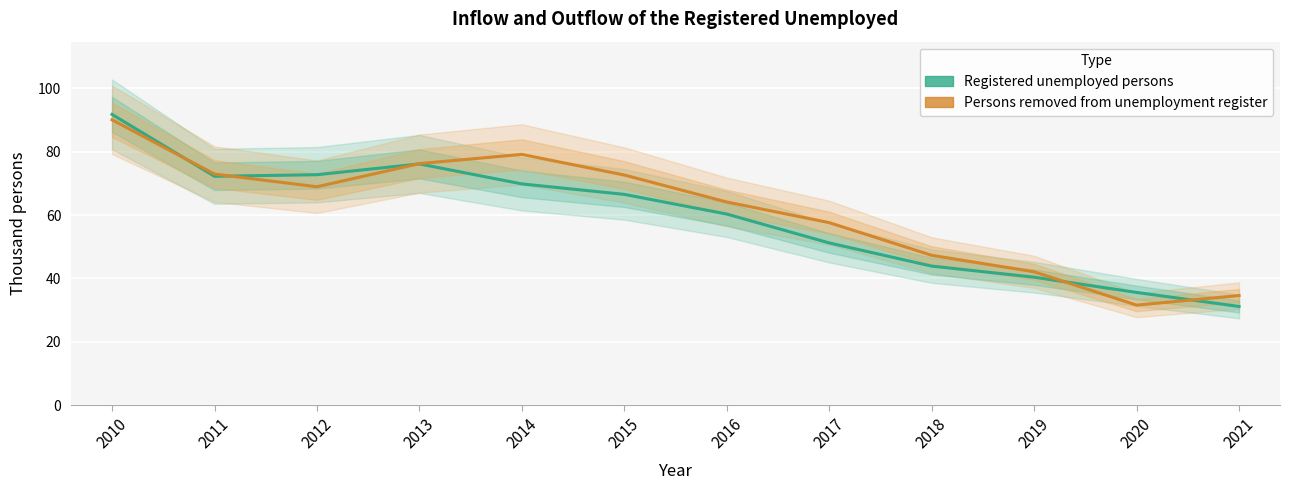

What is the value of the Registered unemployed persons point at the 7th from the left?

60.3